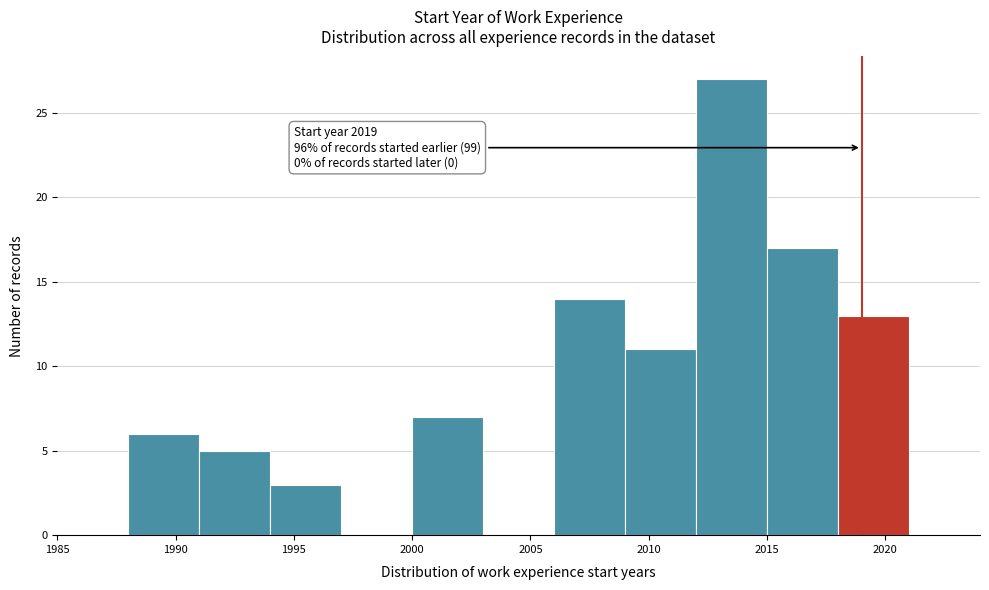

Over which range of the x-axis is the bar tallest?

2012 to 2015